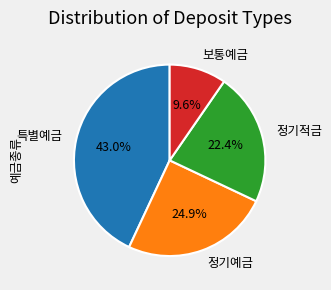

To the nearest percent, what portion does 정기예금 represent?

25%